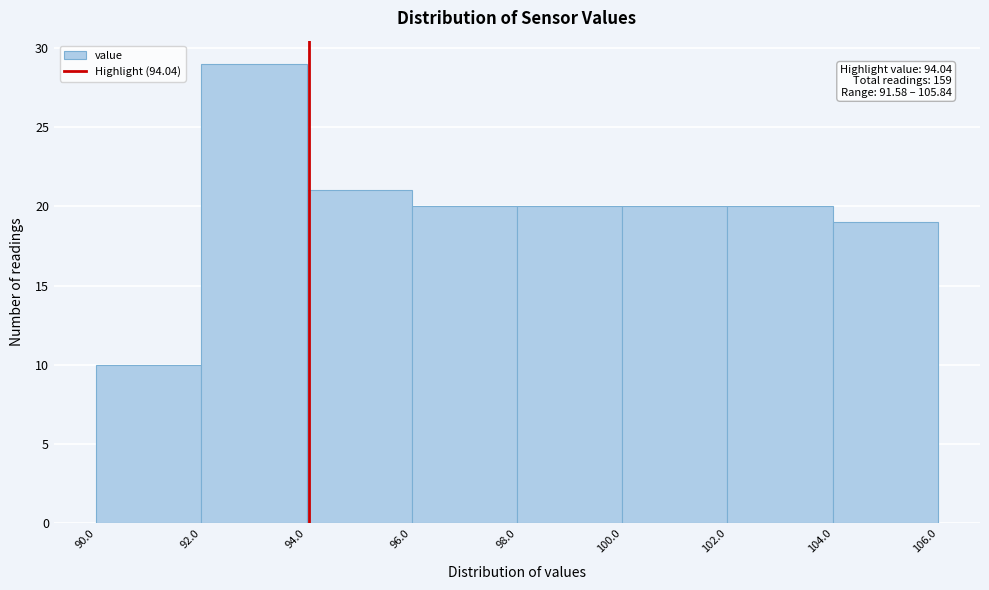

Over which range of the x-axis is the bar tallest?

92.0 to 94.0